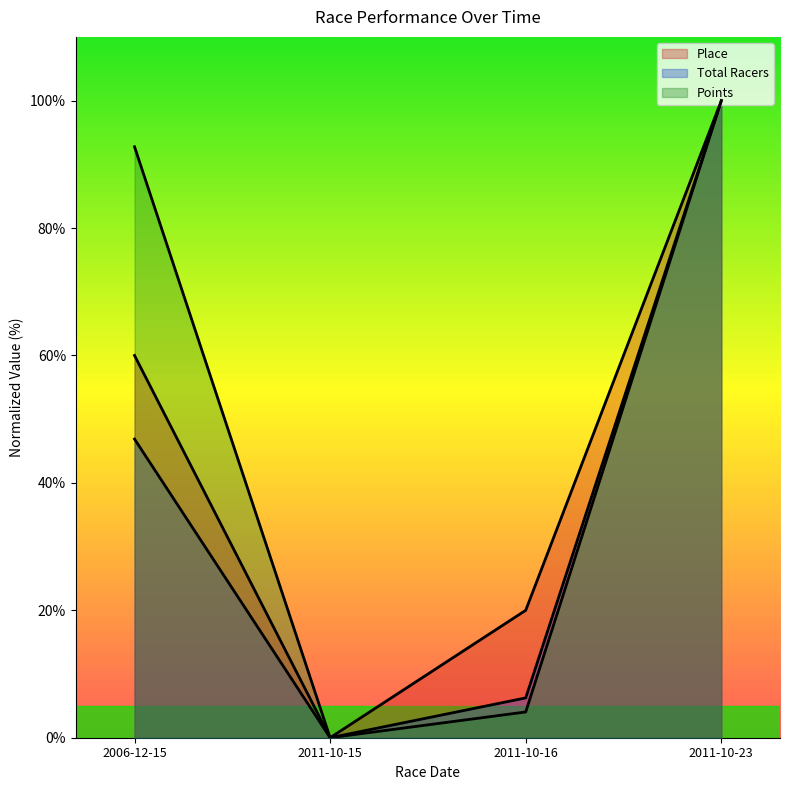

Which series has the widest spread of values?

Place